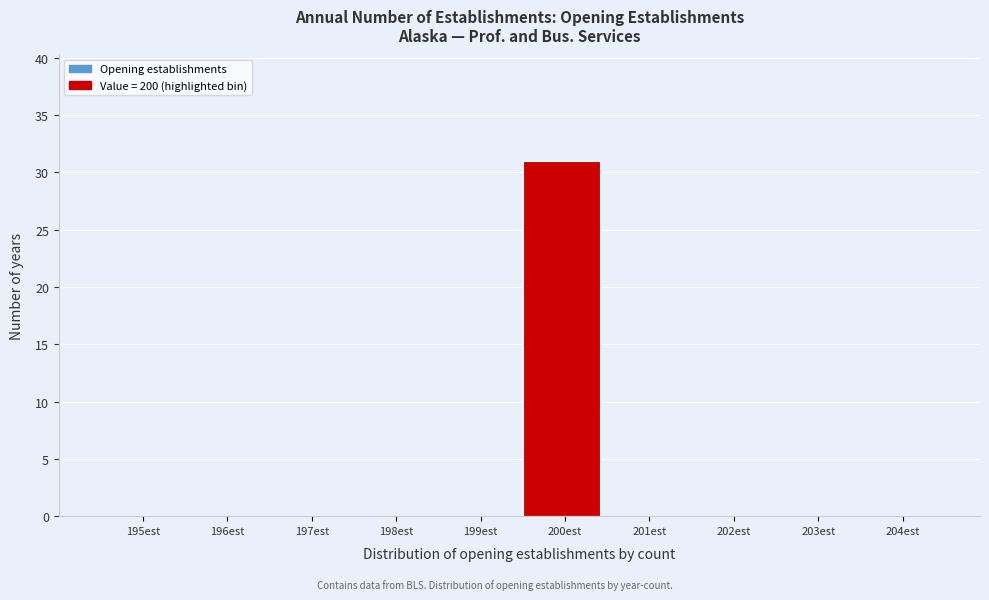

Reading left to right, transcribe all the data shown in this chart.

195est=0	196est=0	197est=0	198est=0	199est=0	200est=31	201est=0	202est=0	203est=0	204est=0